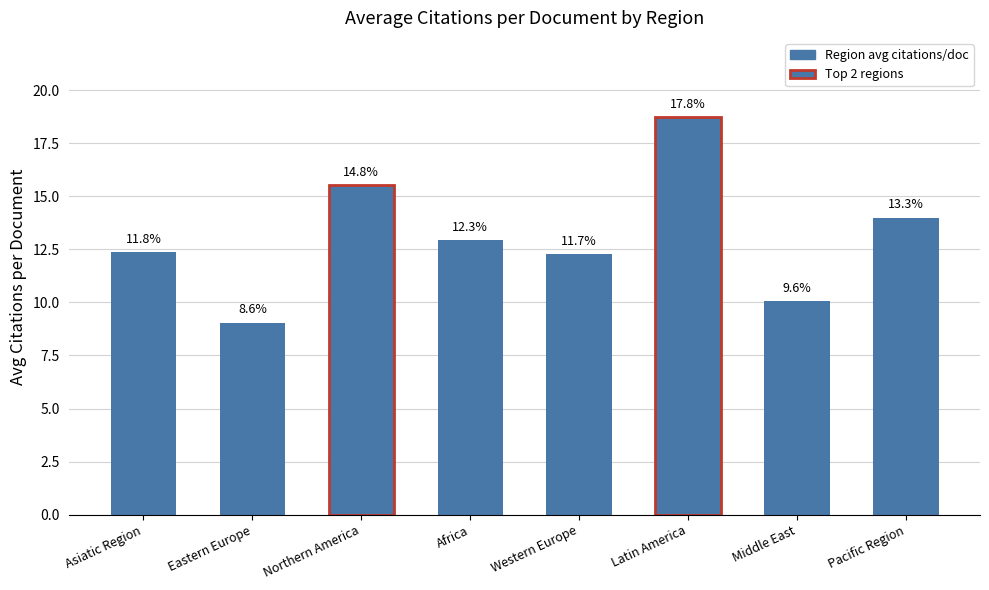

Does the chart contain any negative values?

No